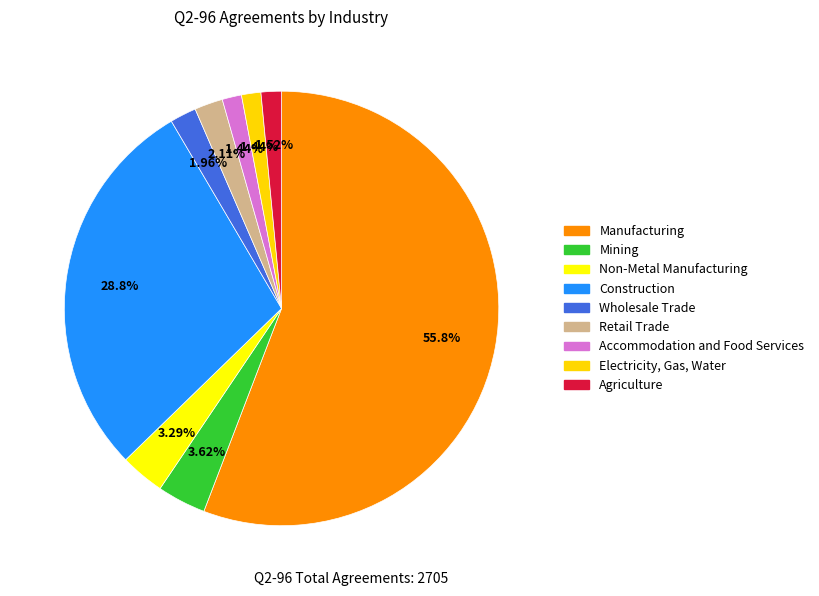

Which category has the biggest portion of the pie?

Manufacturing